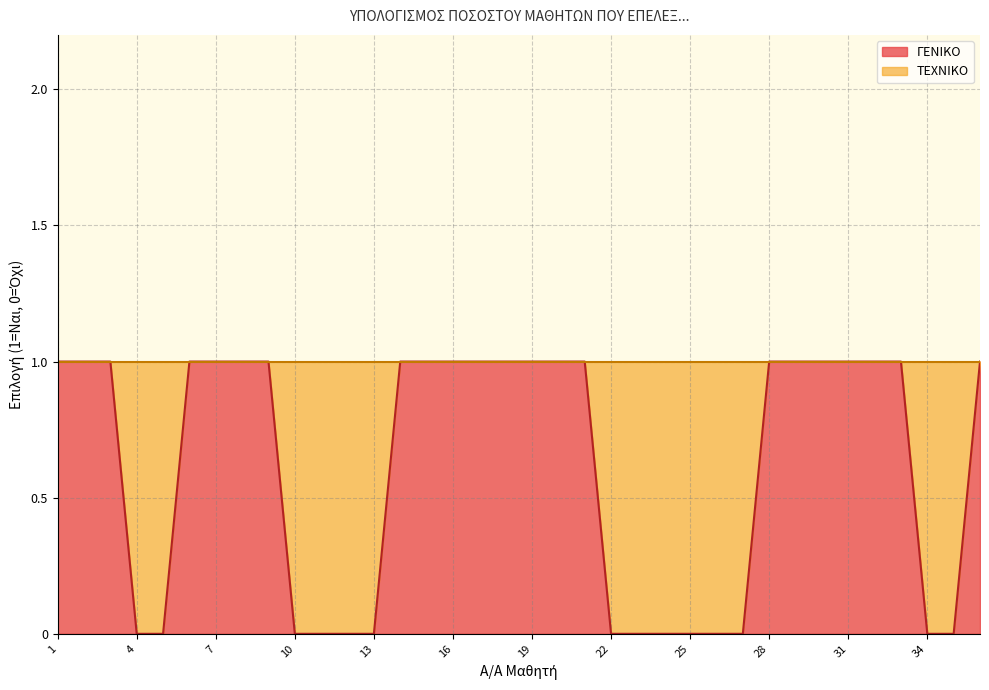

Rank the categories by value from highest to lowest.

1, 2, 3, 6, 7, 8, 9, 14, 15, 16, 17, 18, 19, 20, 21, 28, 29, 30, 31, 32, 33, 36, 4, 5, 10, 11, 12, 13, 22, 23, 24, 25, 26, 27, 34, 35